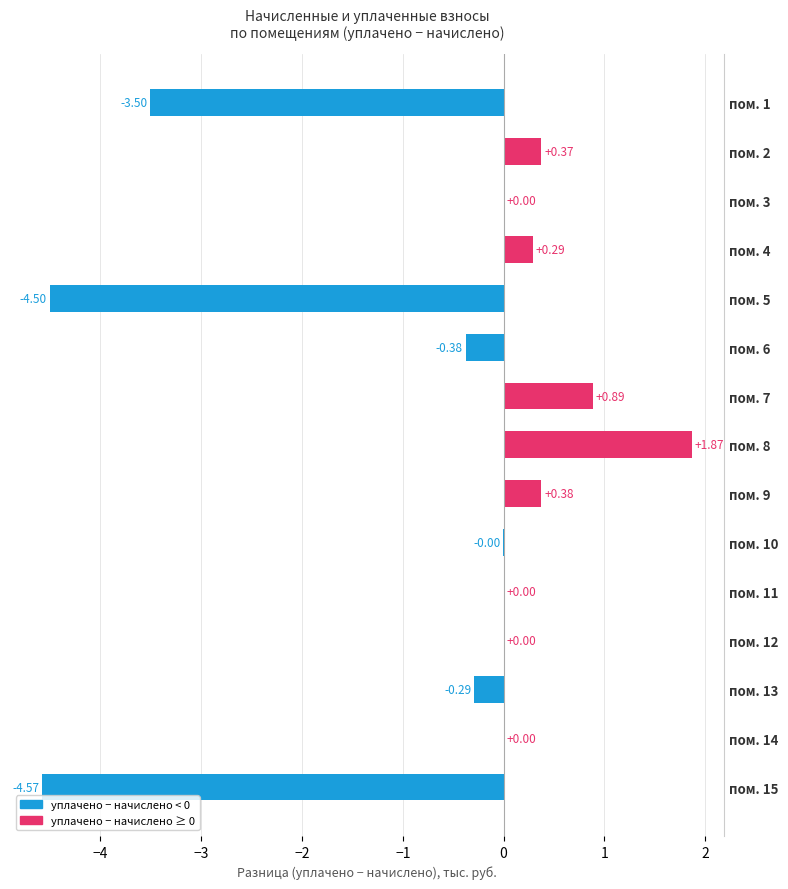

Which has a higher value, пом. 4 or пом. 1?

пом. 4